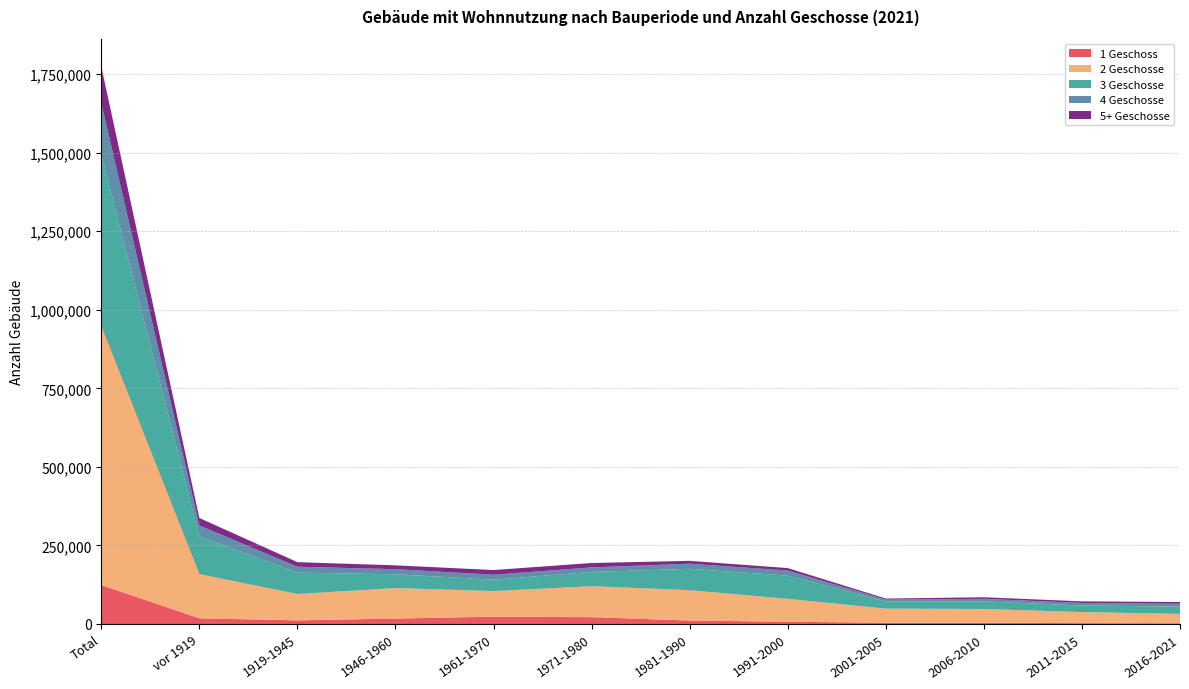

Reading left to right, transcribe all the data shown in this chart.

1 Geschoss: Total=123706	vor 1919=18179	1919-1945=11585	1946-1960=17269	1961-1970=23309	1971-1980=21724	1981-1990=11039	1991-2000=7232	2001-2005=4108	2006-2010=4194	2011-2015=2726	2016-2021=2341
2 Geschosse: Total=824386	vor 1919=140408	1919-1945=83860	1946-1960=97014	1961-1970=81558	1971-1980=98576	1981-1990=96591	1991-2000=72921	2001-2005=44803	2006-2010=43597	2011-2015=35196	2016-2021=29862
3 Geschosse: Total=547041	vor 1919=120456	1919-1945=67982	1946-1960=44074	1961-1970=36093	1971-1980=45550	1981-1990=68054	1991-2000=73849	2001-2005=22660	2006-2010=24169	2011-2015=21068	2016-2021=23086
4 Geschosse: Total=163138	vor 1919=34635	1919-1945=18875	1946-1960=16107	1961-1970=15869	1971-1980=14298	1981-1990=16251	1991-2000=16139	2001-2005=5966	2006-2010=8145	2011-2015=7884	2016-2021=8969
5+ Geschosse: Total=115890	vor 1919=23733	1919-1945=14563	1946-1960=12261	1961-1970=14926	1971-1980=13996	1981-1990=9097	1991-2000=7844	2001-2005=3465	2006-2010=5032	2011-2015=5194	2016-2021=5779